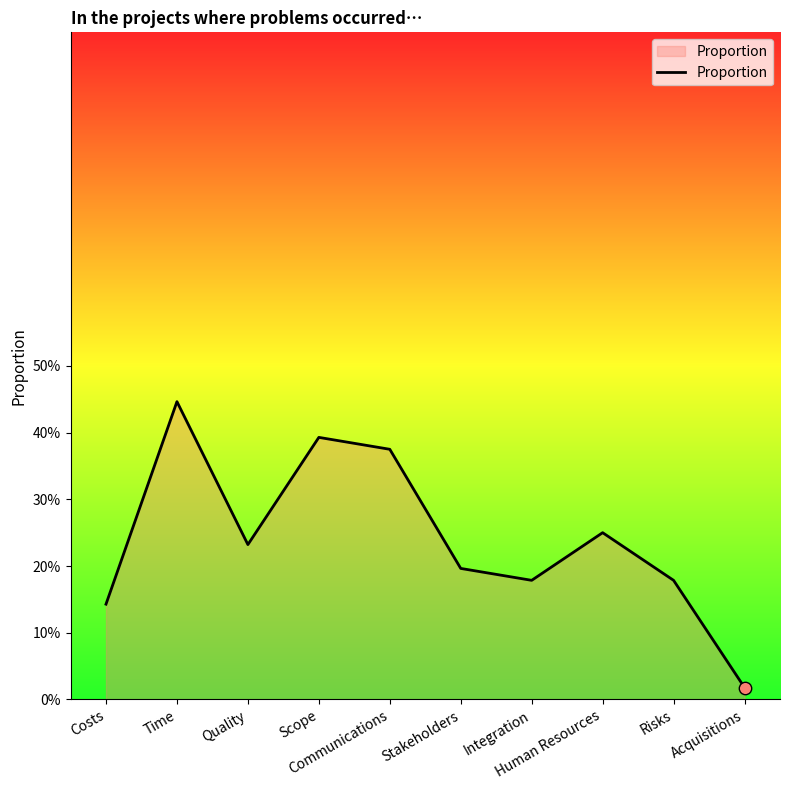

What is the change in value from Scope to Acquisitions?

-0.4